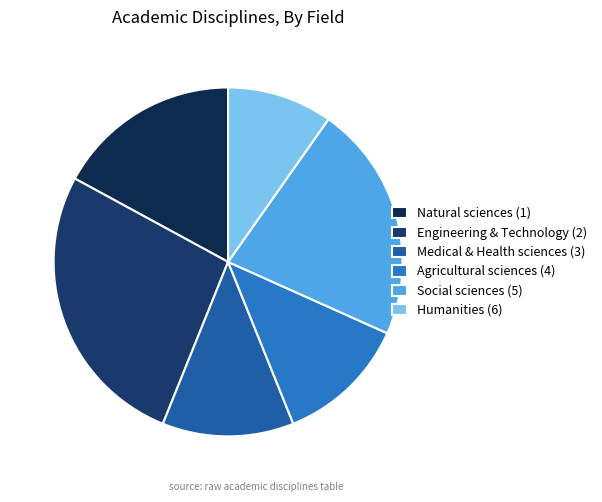

To the nearest percent, what is the average slice percentage?

17%